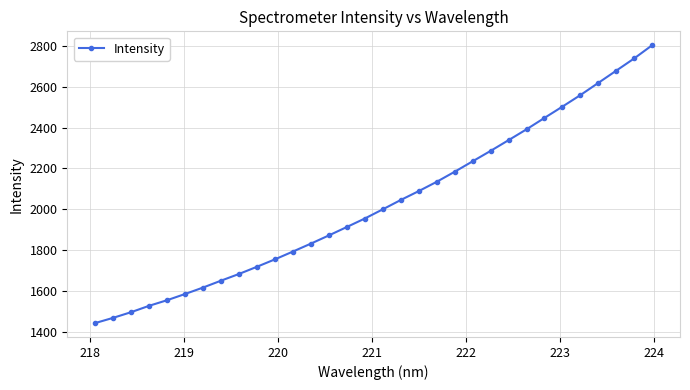

What is the value of the 7th point from the left?

1615.7